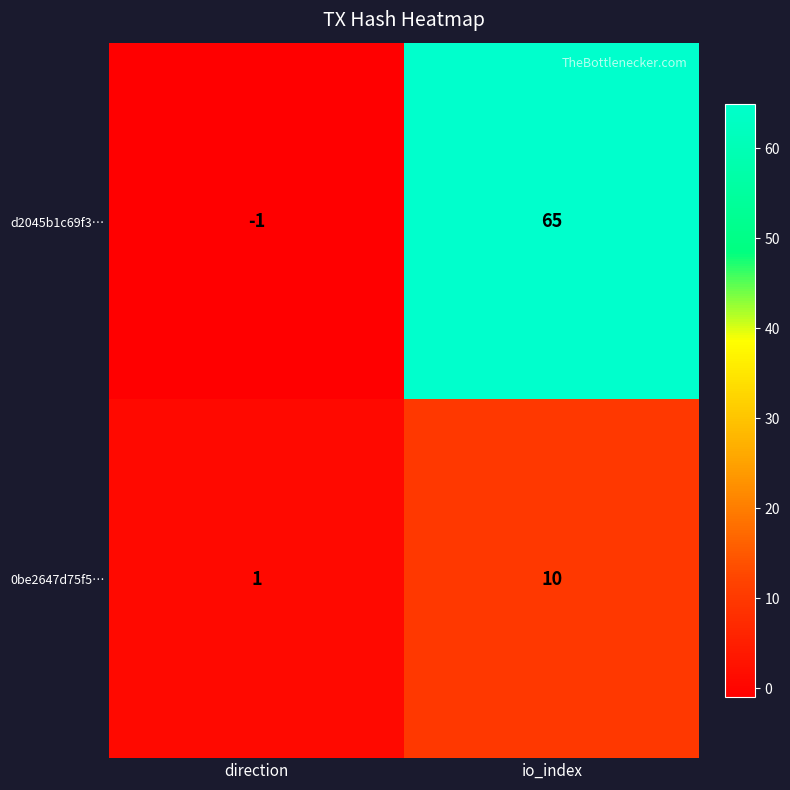

Which series has the largest range (max minus min)?

d2045b1c69f3…